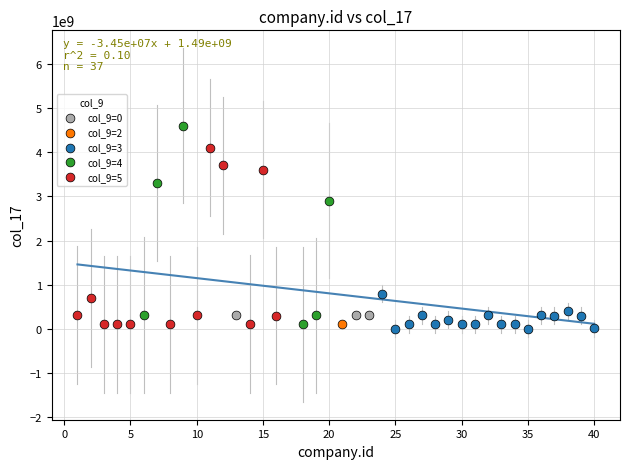

What are all the series names shown in the legend?

col_9=0, col_9=2, col_9=3, col_9=4, col_9=5